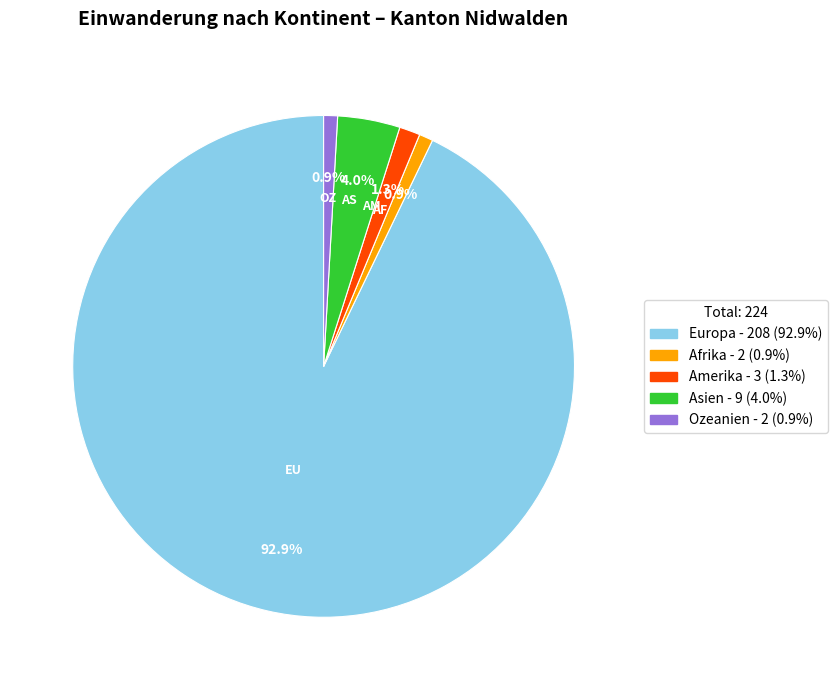

Is there a majority slice in this chart?

Yes